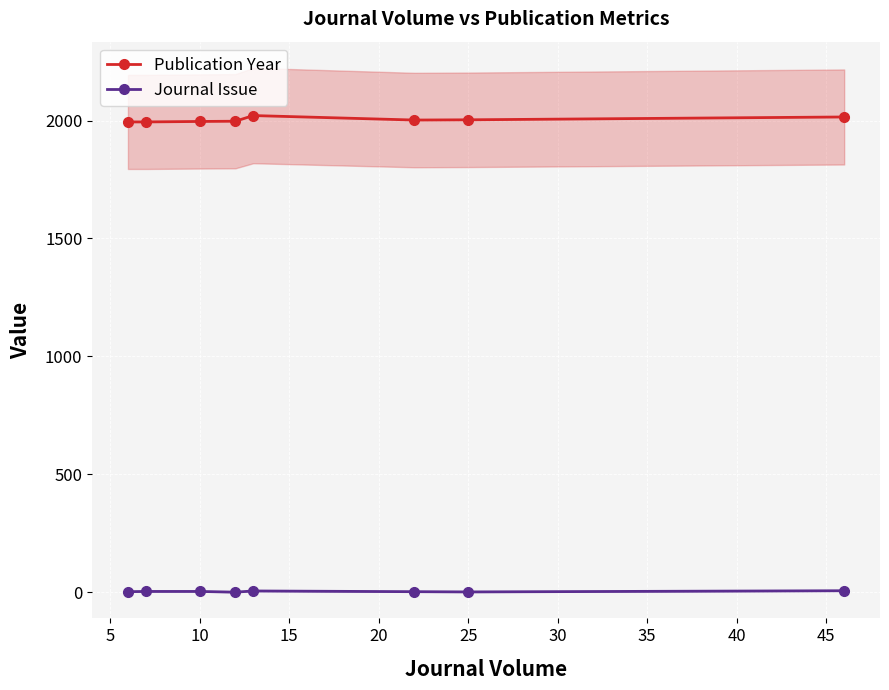

How many values in the Publication Year series exceed 2002?

3